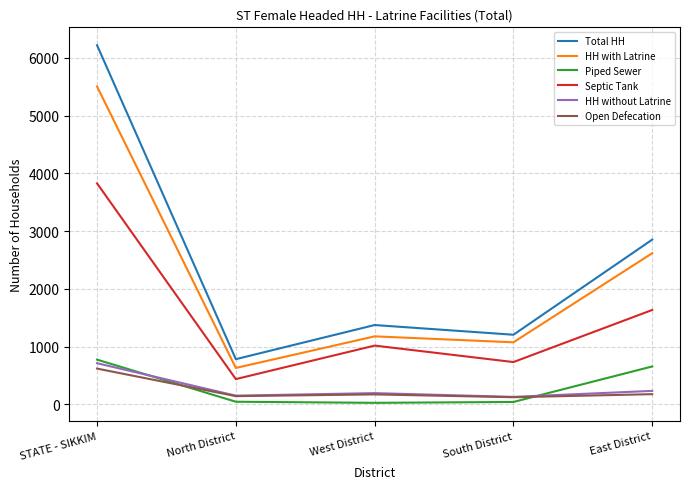

What is the difference between the HH without Latrine values at South District and East District?

104